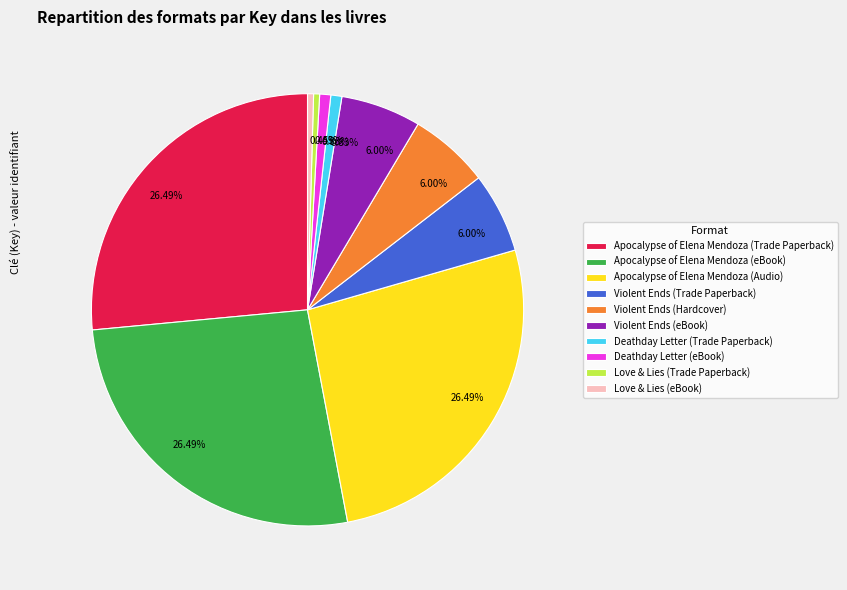

Is the sum of Apocalypse of Elena Mendoza (Trade Paperback) and Deathday Letter (eBook) greater than half?

No